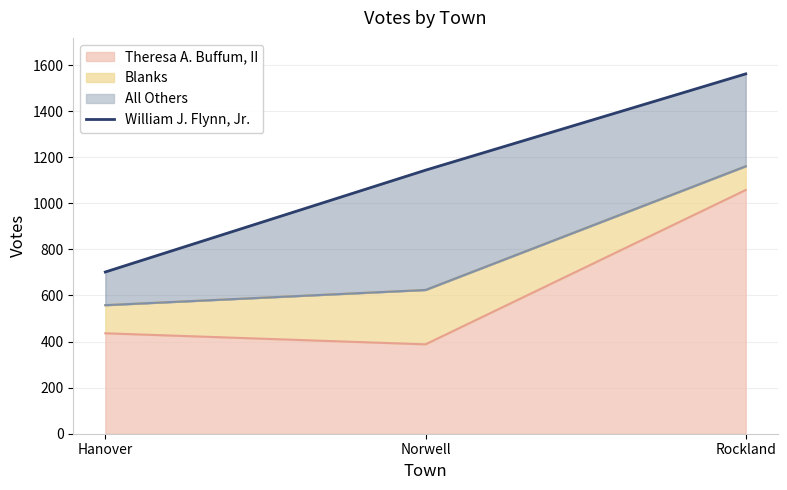

What is the minimum value for Theresa A. Buffum, II?

388